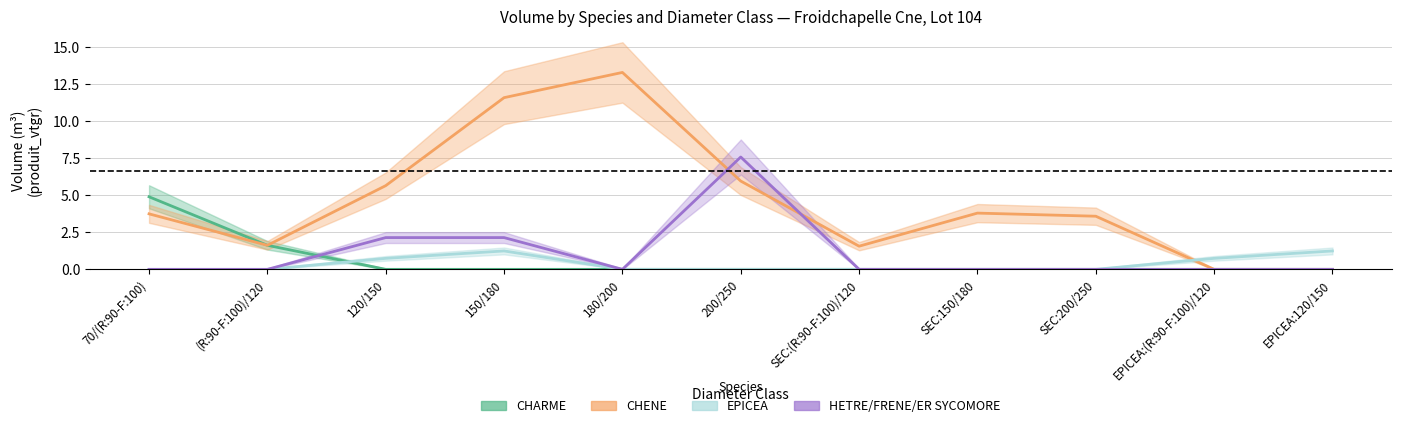

After their last crossing, which series has the higher values: CHENE or HETRE/FRENE/ER SYCOMORE?

CHENE